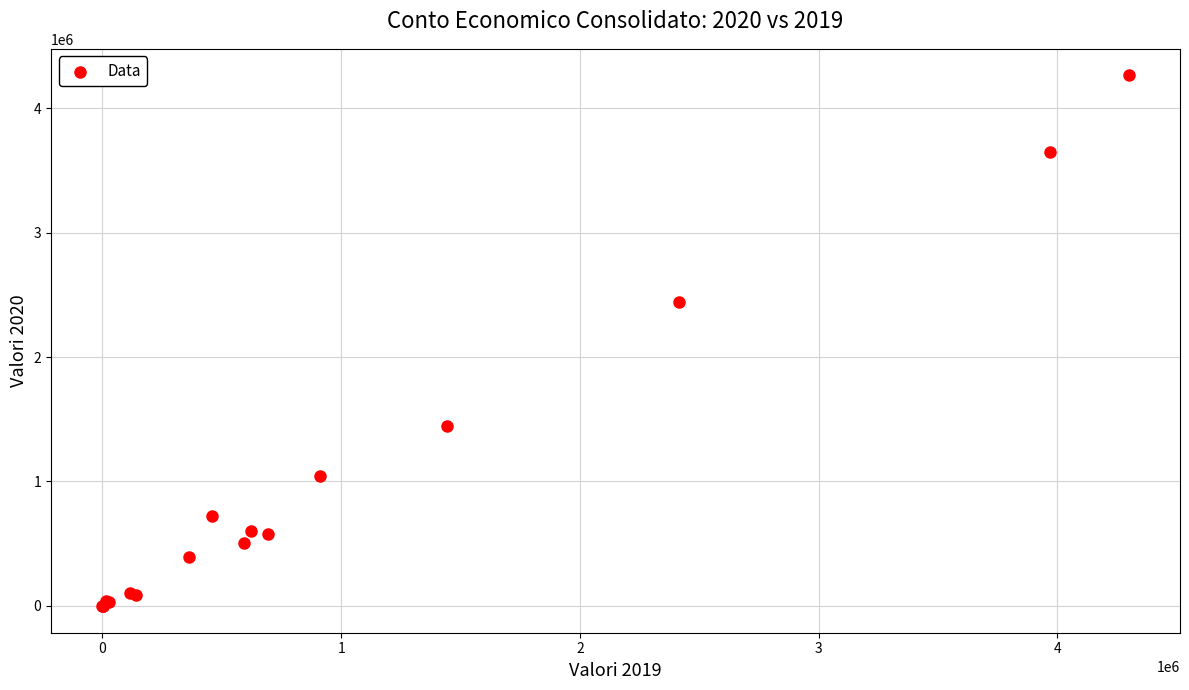

What Y value in the scatter plot is closest to 2131114?

2439080.3